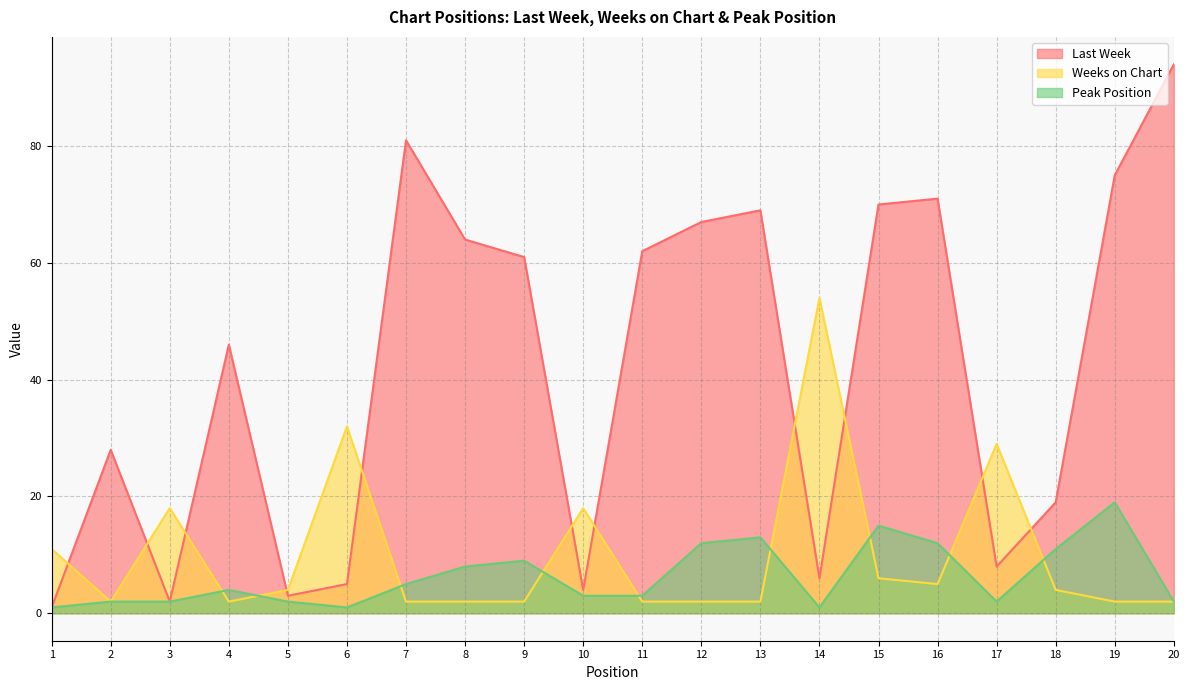

Between 2 and 1, which is larger?

2